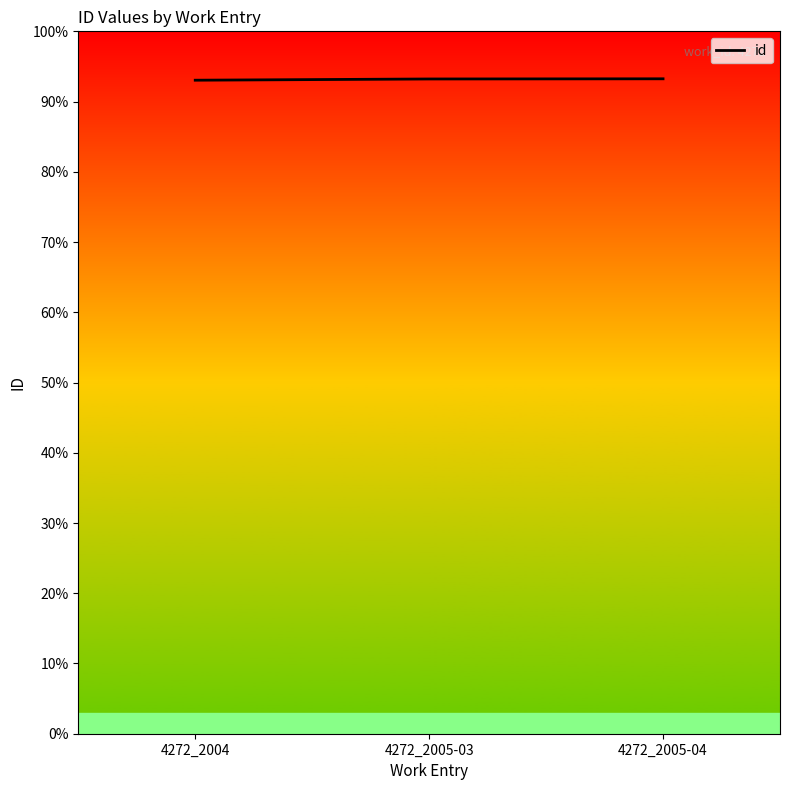

What is the minimum value shown in the chart?

93.0